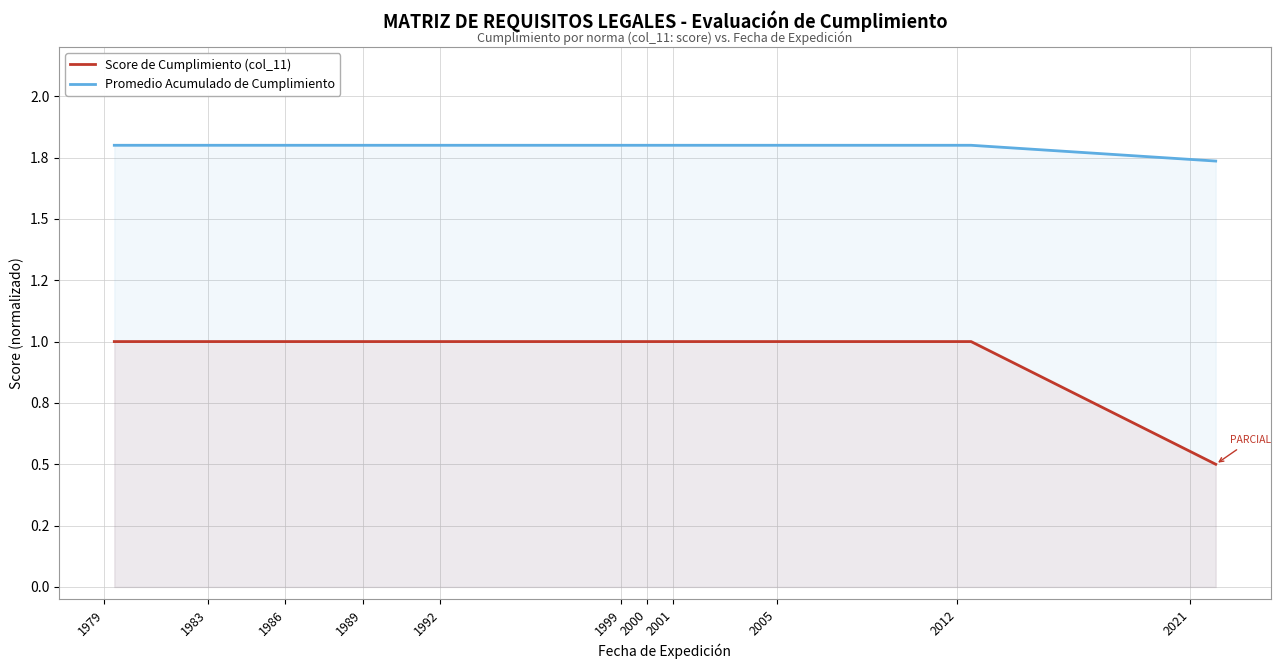

Which category has the highest value in the Score de Cumplimiento (col_11) series?

1979